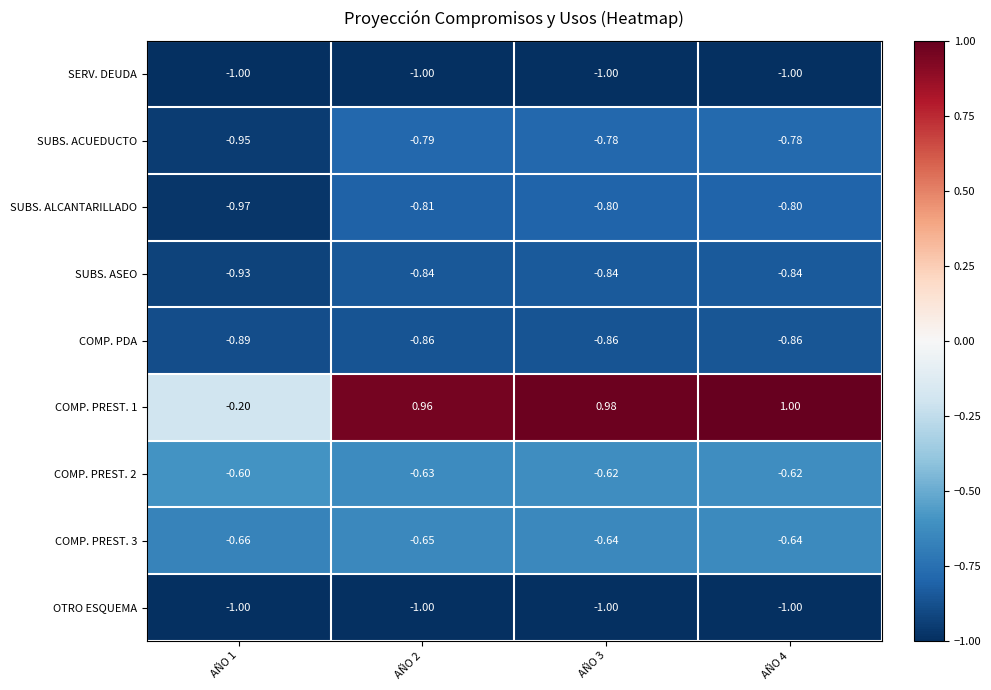

Is the value of SERV. DEUDA at AÑO 1 greater than the value of SUBS. ALCANTARILLADO at AÑO 1?

No